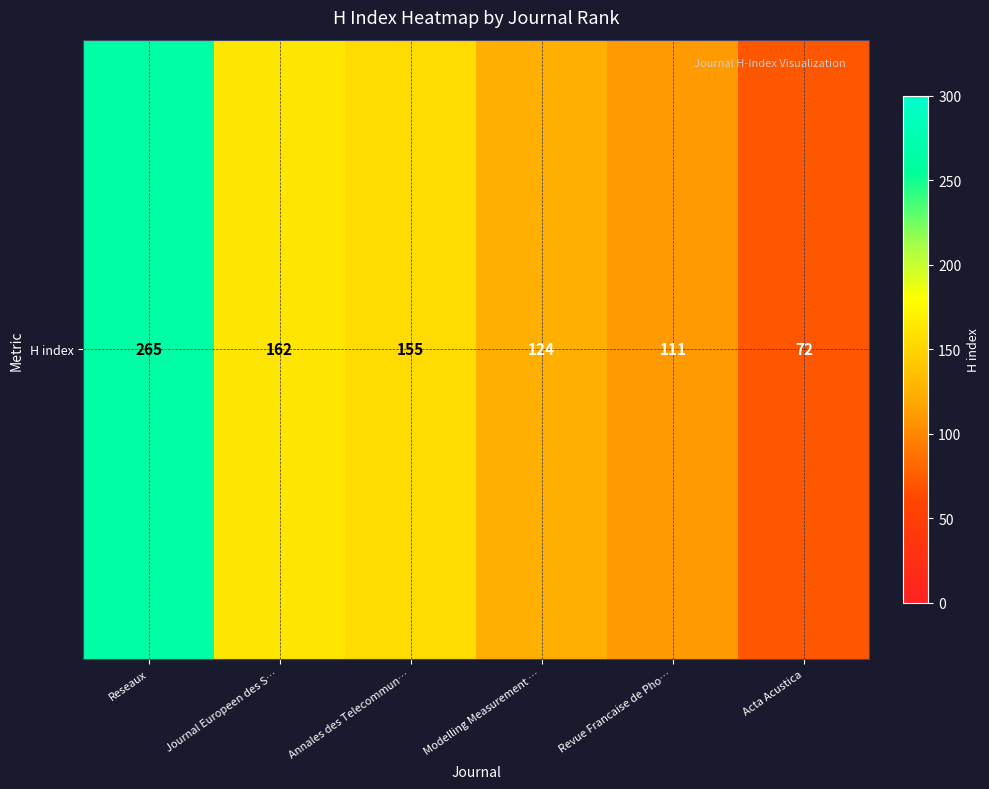

Reading left to right, extract all data points from this chart.

Reseaux=265	Journal Europeen des S…=162	Annales des Telecommun…=155	Modelling Measurement …=124	Revue Francaise de Pho…=111	Acta Acustica=72